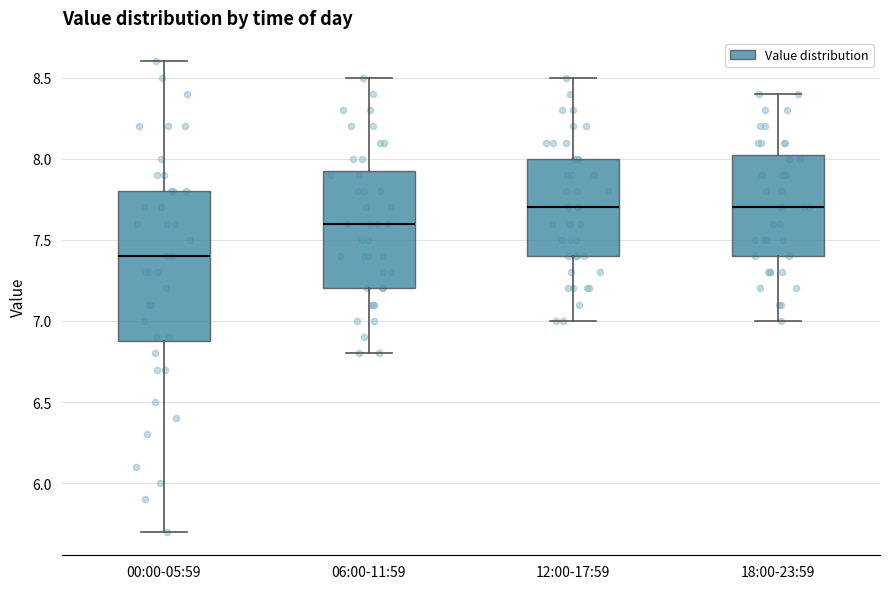

Where is the upper edge of the box for 18:00-23:59 on the y-axis? The values are not printed on the chart, so give them approximately, as read against the axis.

8.05